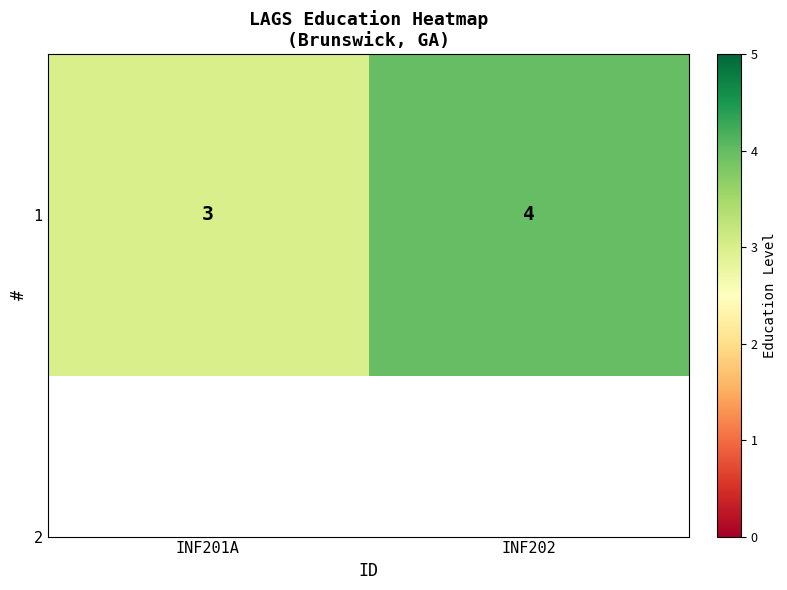

Reading left to right, transcribe all the data shown in this chart.

INF201A=3	INF202=4